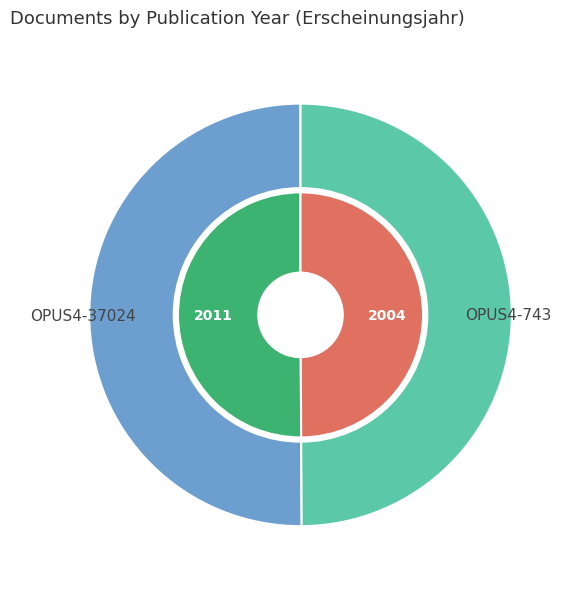

What is the total percentage of OPUS4-743 and OPUS4-37024?

100.0%